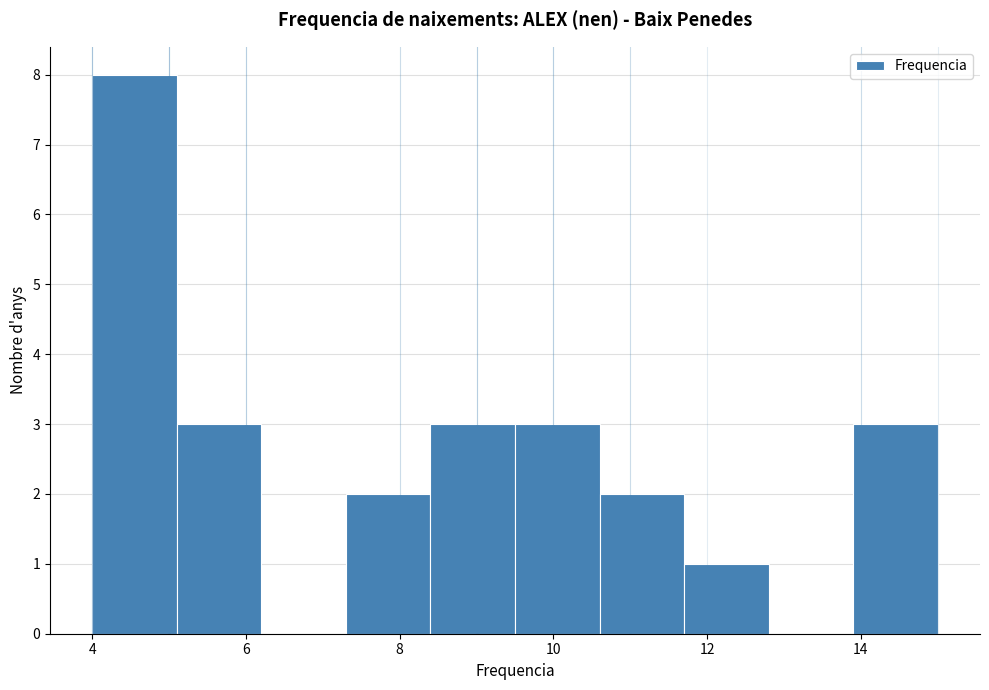

Which range on the x-axis has the tallest bar?

4.0 to 5.1